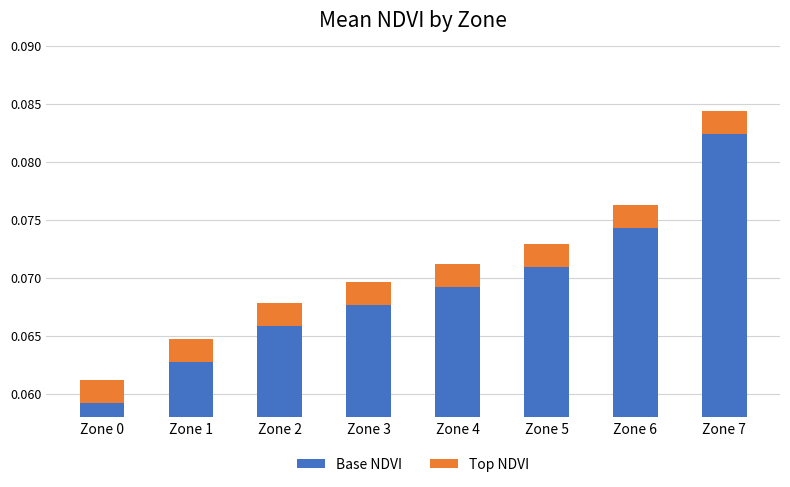

Which series has the widest spread of values?

Base NDVI